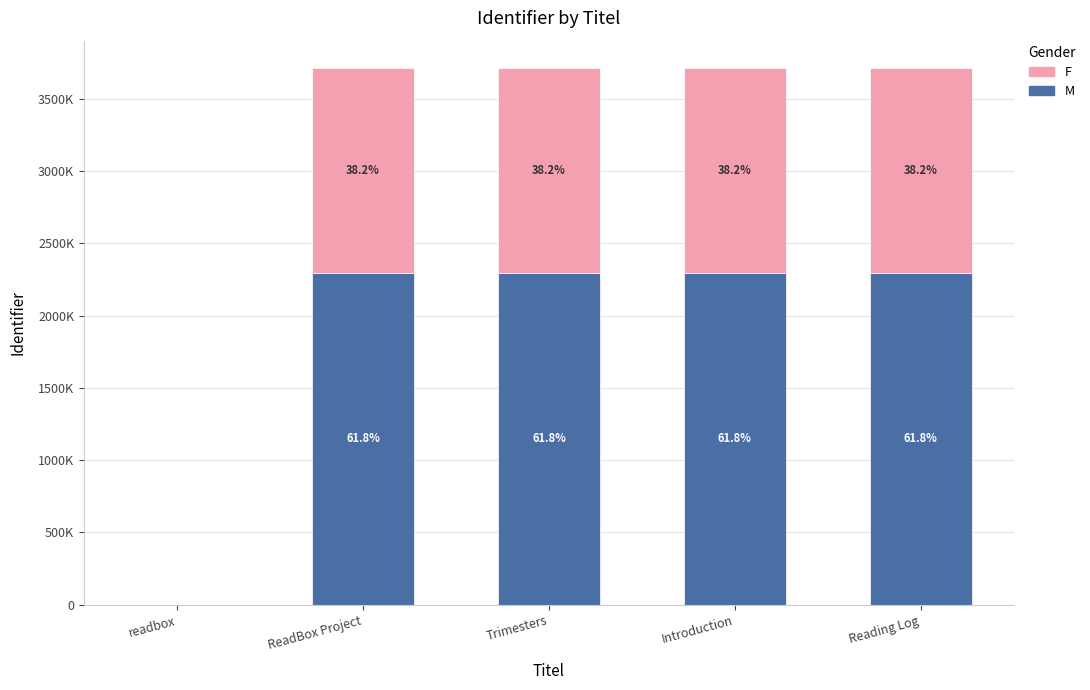

Are the bars horizontal?

No